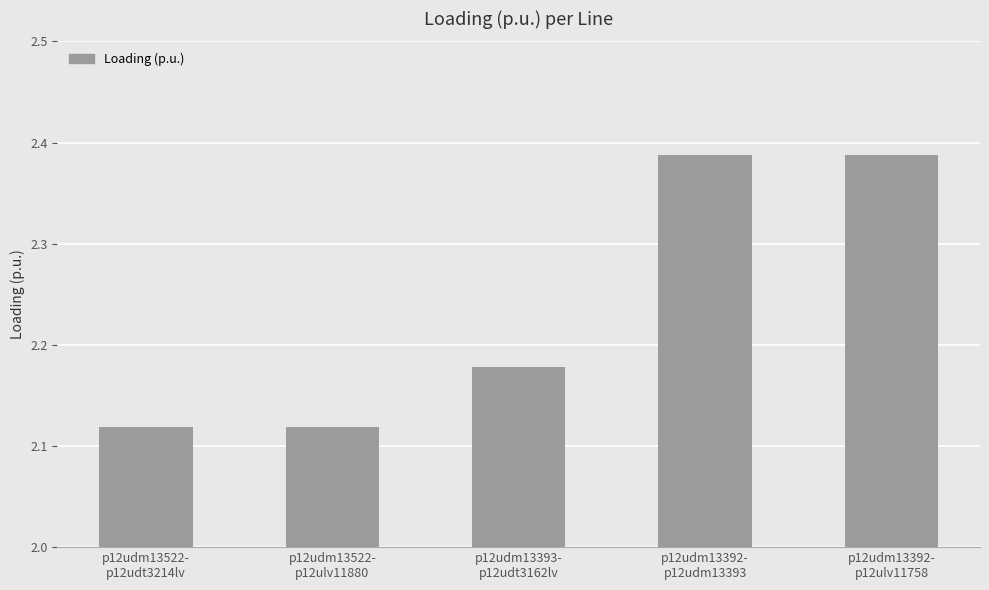

What is the label of the 3rd bar from the right?

p12udm13393-
p12udt3162lv